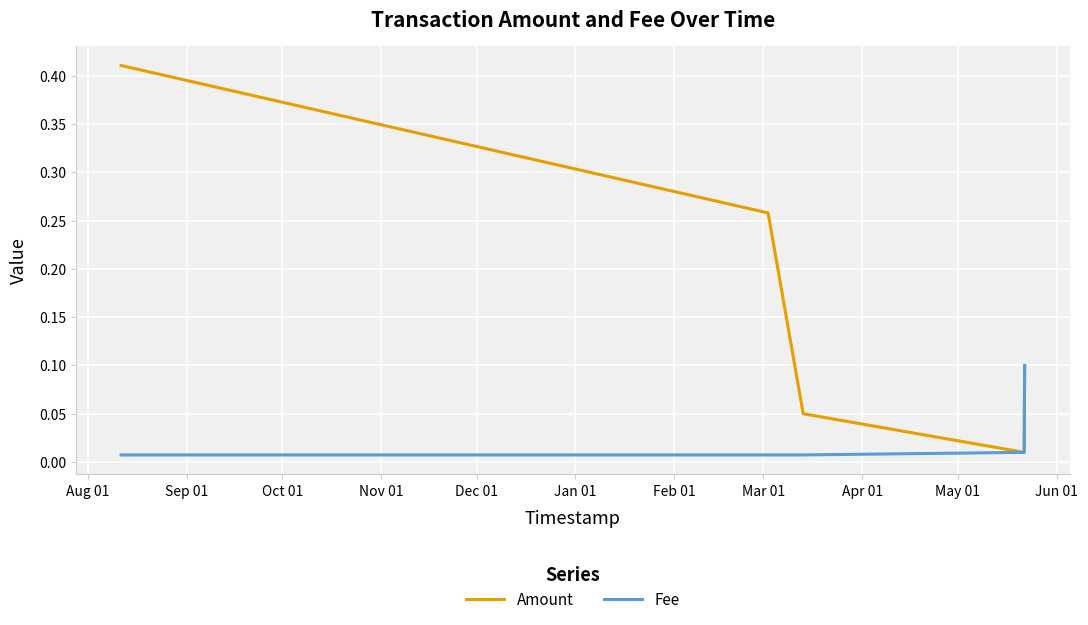

Which series has the largest total across all categories?

Amount